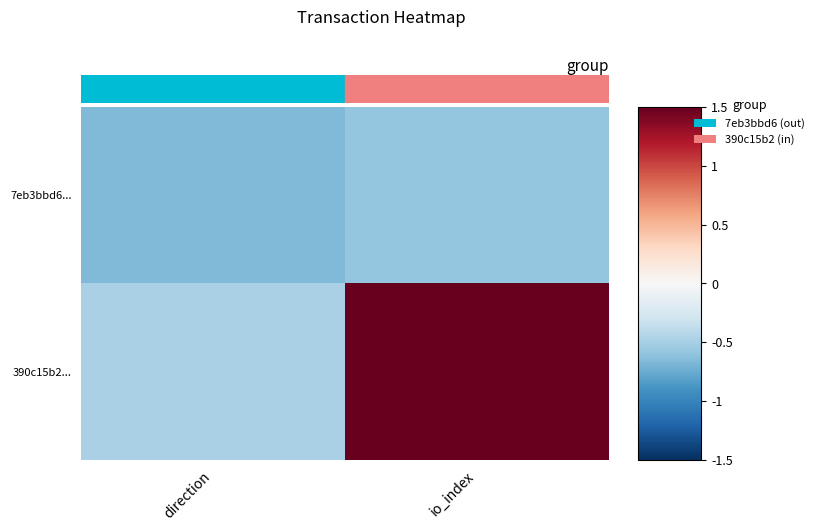

Count the number of categories in the chart.

2